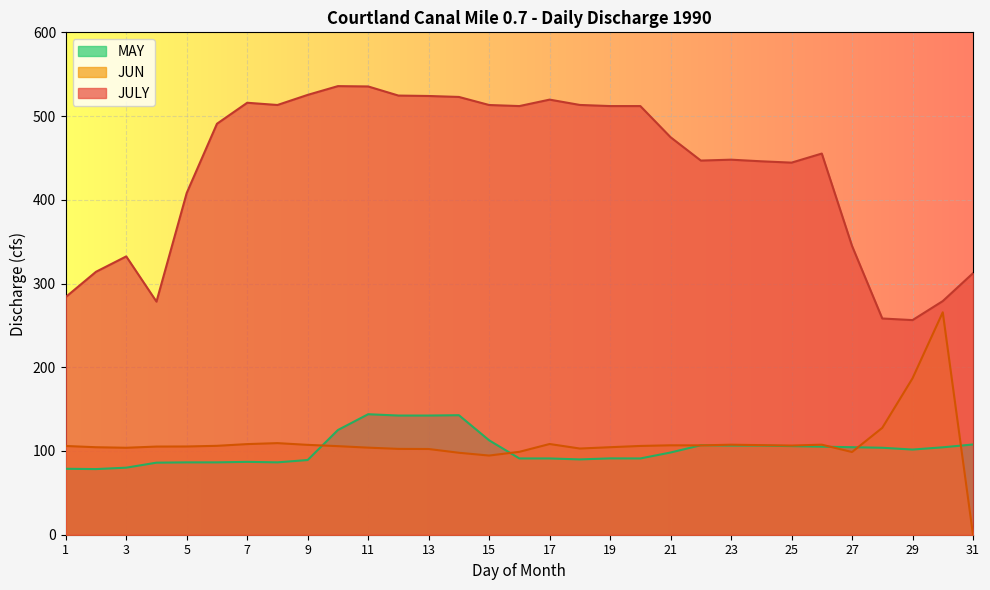

List the labels in order of JULY value, smallest first.

29, 28, 4, 30, 1, 31, 2, 3, 27, 5, 25, 24, 22, 23, 26, 21, 6, 16, 19, 20, 15, 8, 18, 7, 17, 14, 13, 12, 9, 11, 10